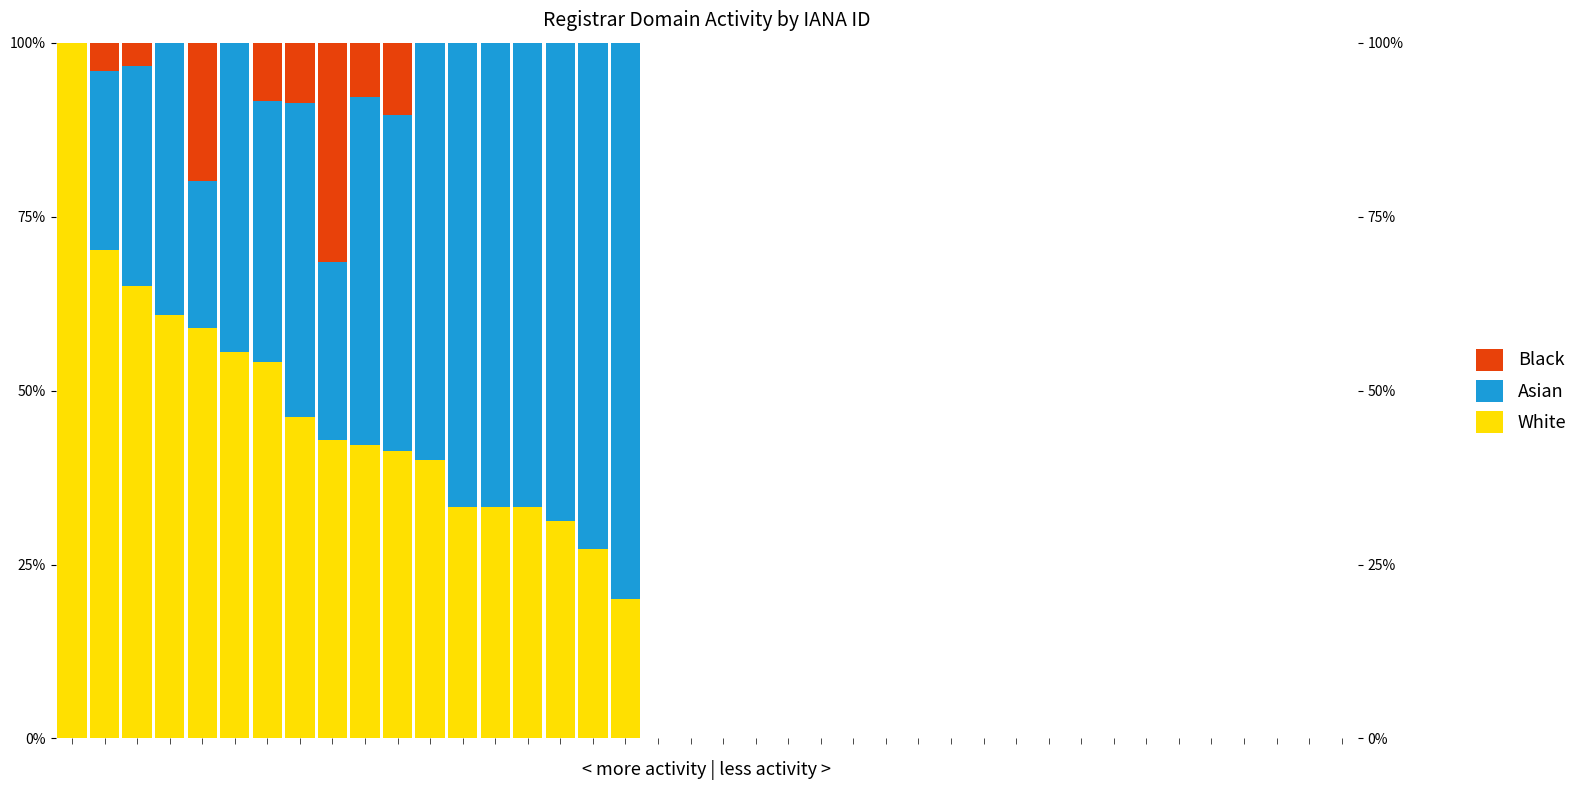

The value of Asian at 23 is -31.6. True or false?

False